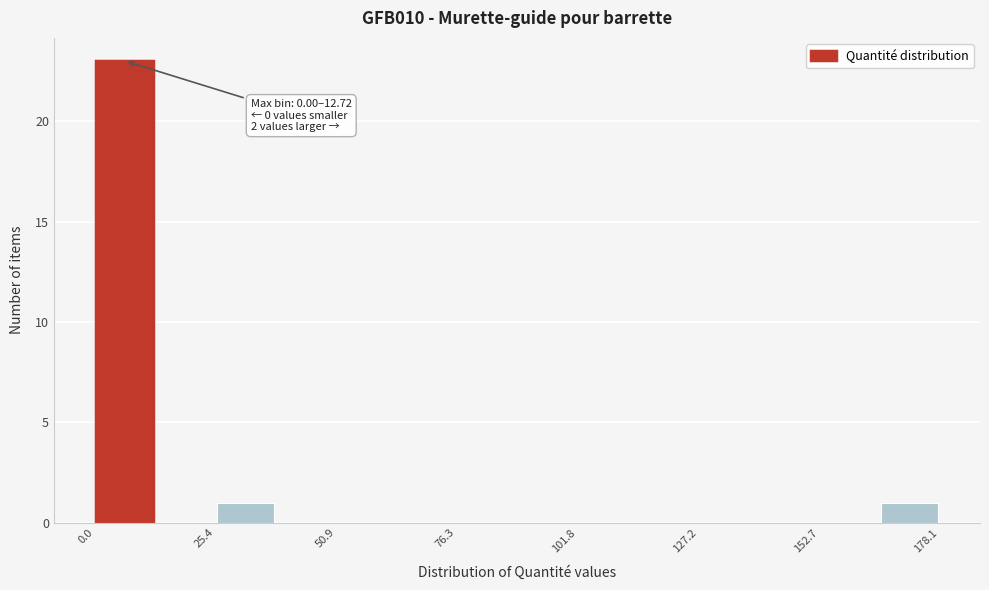

Around what value on the x-axis is the tallest bar? Give the approximate position of its centre, as read against the axis.

5